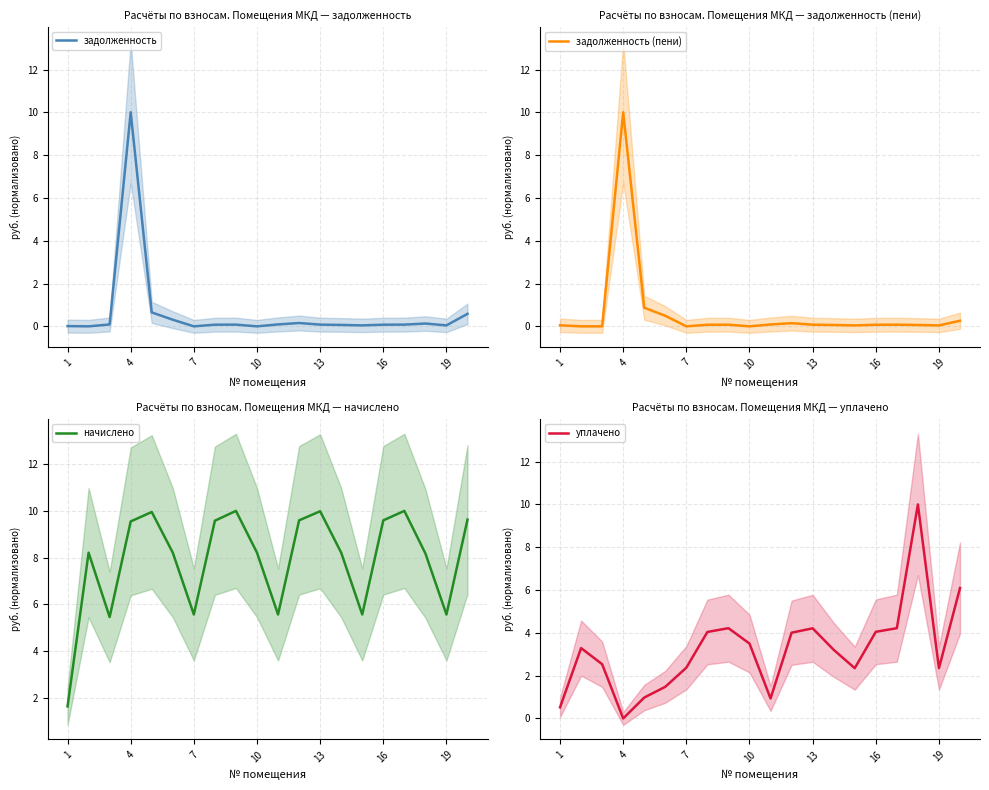

Does the chart display data point markers on the line(s)?

No